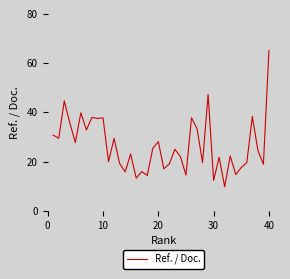

What is the minimum value shown in the chart?

9.8